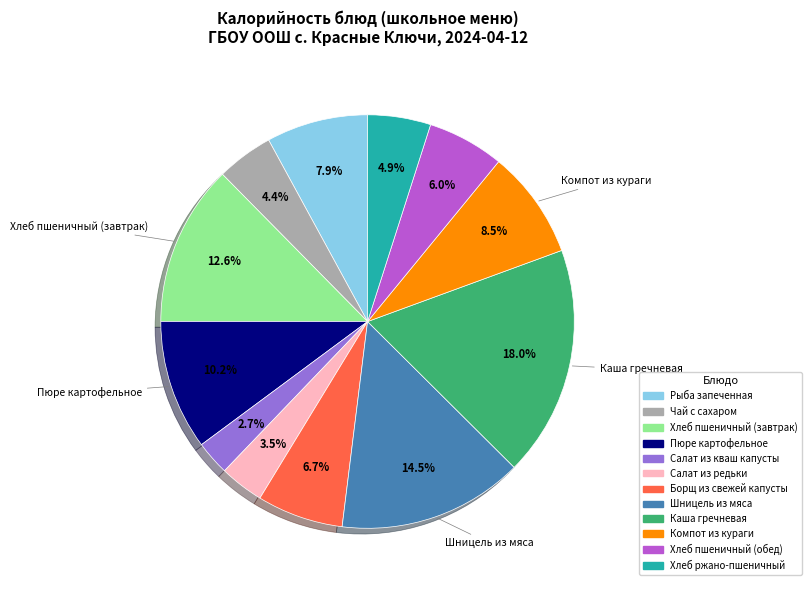

True or false: Компот из кураги accounts for 22% of the total.

False